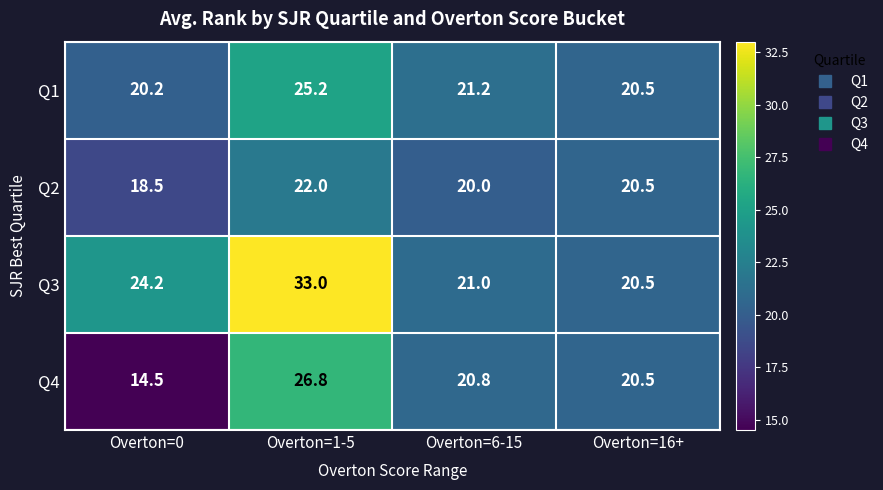

Reading left to right, transcribe all the data shown in this chart.

Q1: 20.2	25.2	21.2	20.5
Q2: 18.5	22.0	20.0	20.5
Q3: 24.2	33.0	21.0	20.5
Q4: 14.5	26.8	20.8	20.5